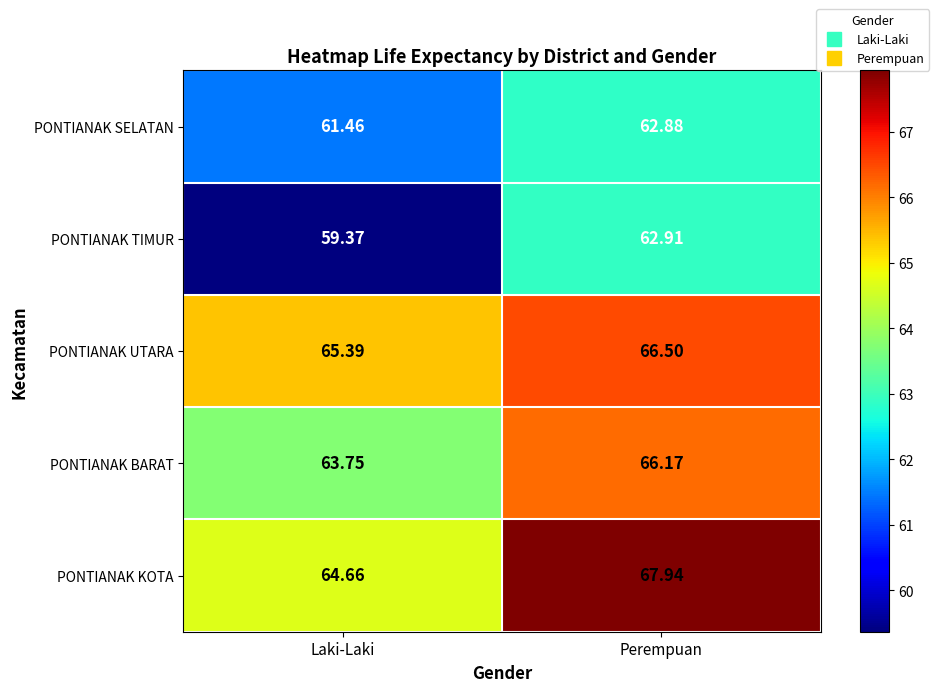

Which series changed the most between Laki-Laki and Perempuan?

PONTIANAK TIMUR